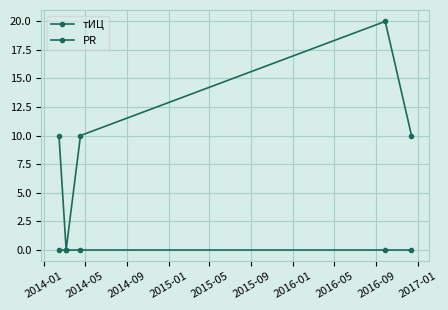

True or false: PR and тИЦ cross at least once.

False